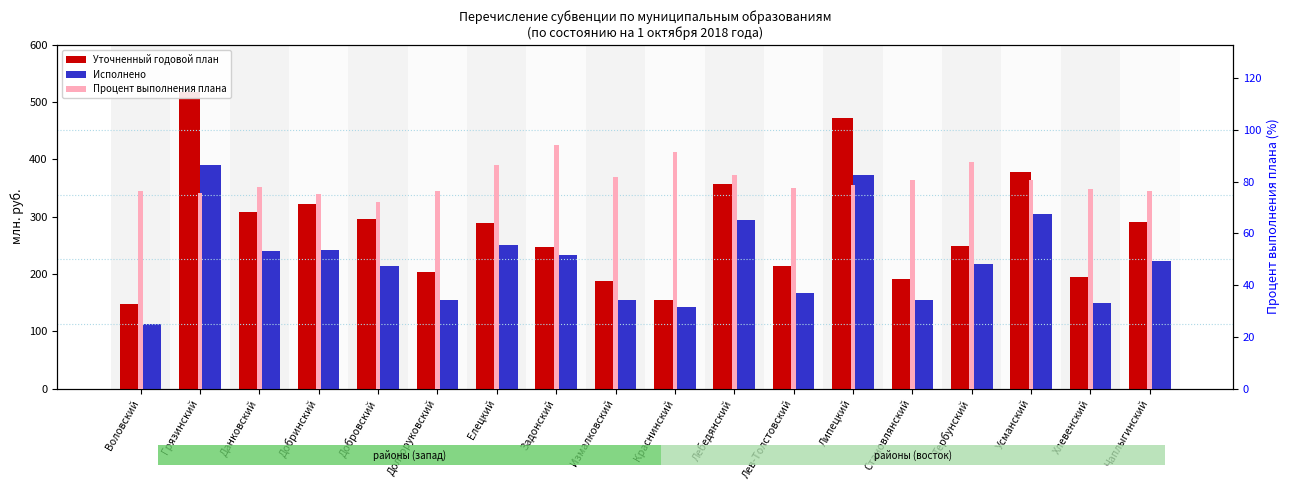

The Исполнено series shows 232.9 at Задонский. True or false?

True